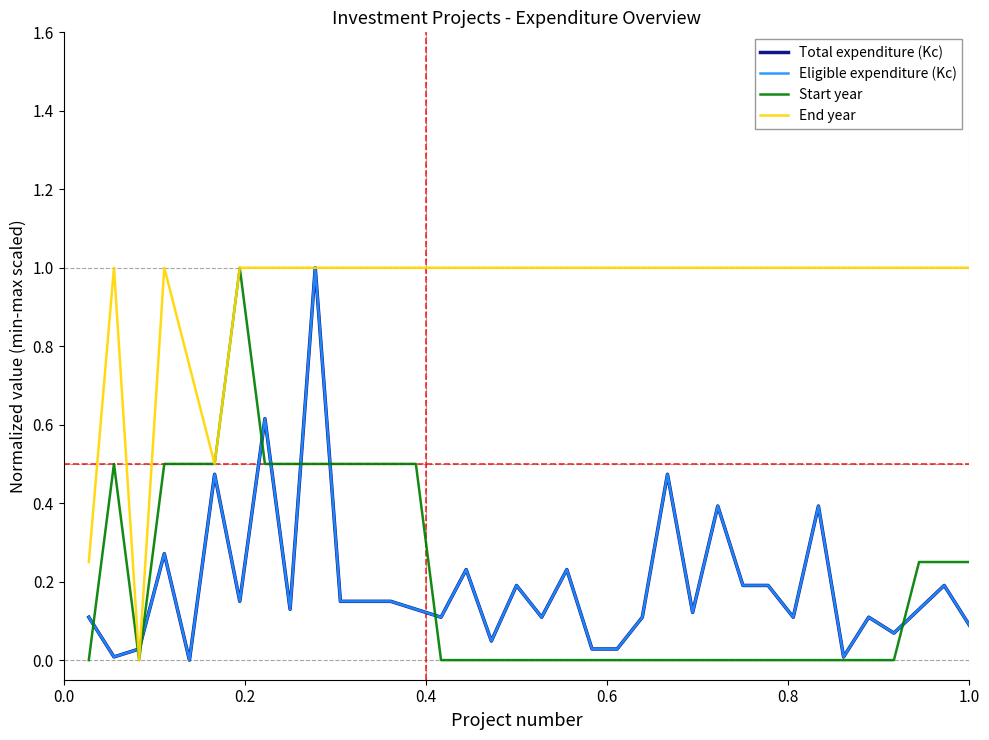

What is the sum of all Total expenditure (Kc) values?

6.9